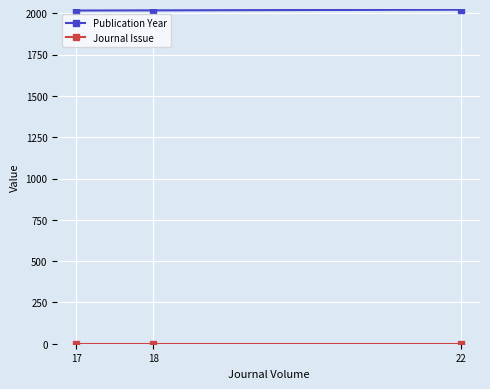

What is the total value across all series at 17?

2018